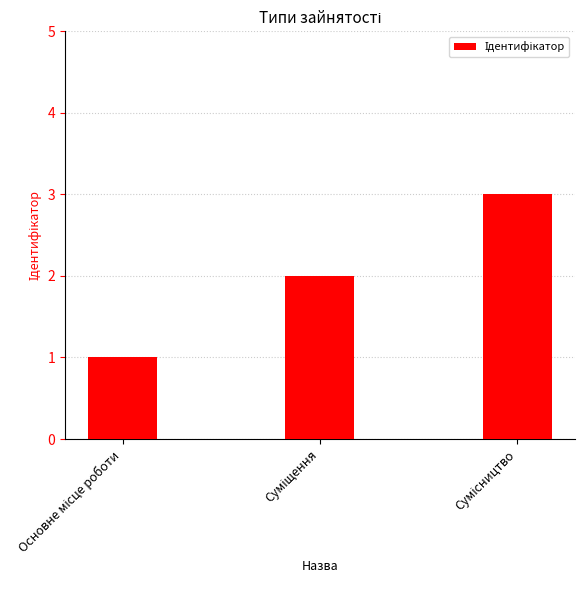

What is the minimum value shown in the chart?

1